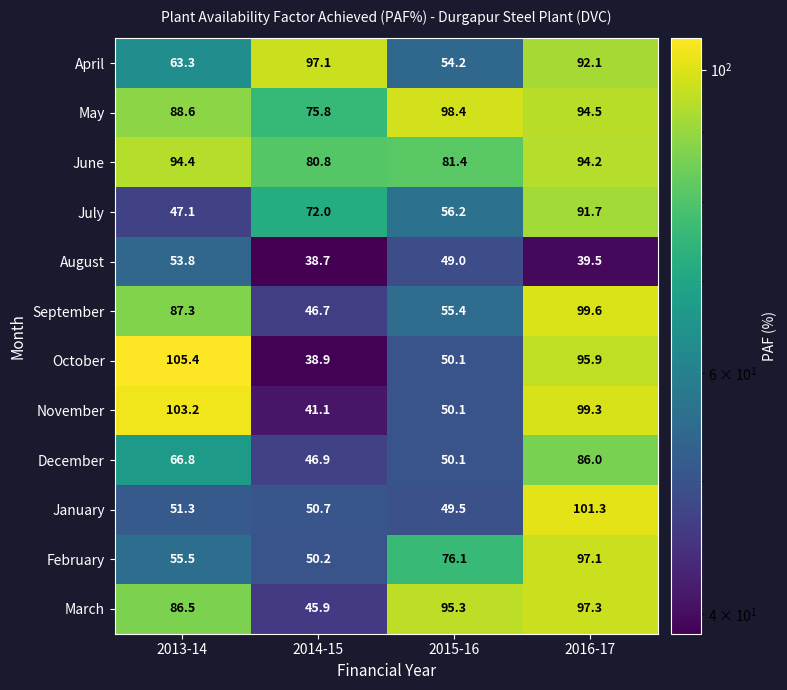

Where is March nearest to the value 71?

2013-14